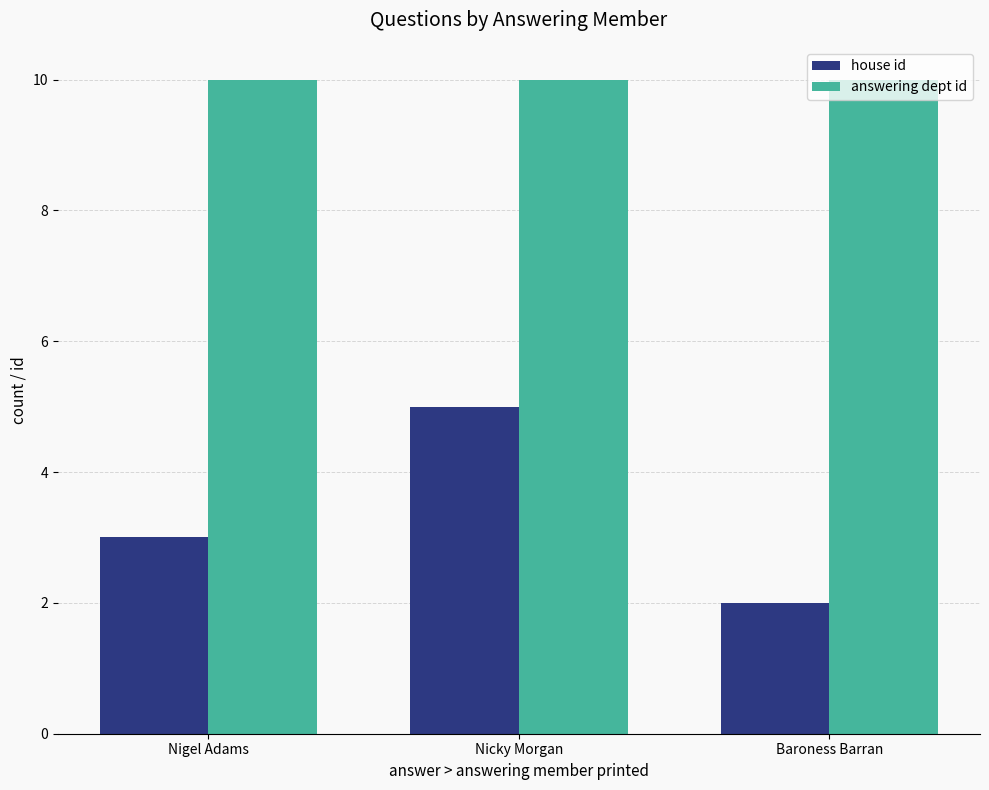

How many groups of bars are there?

3